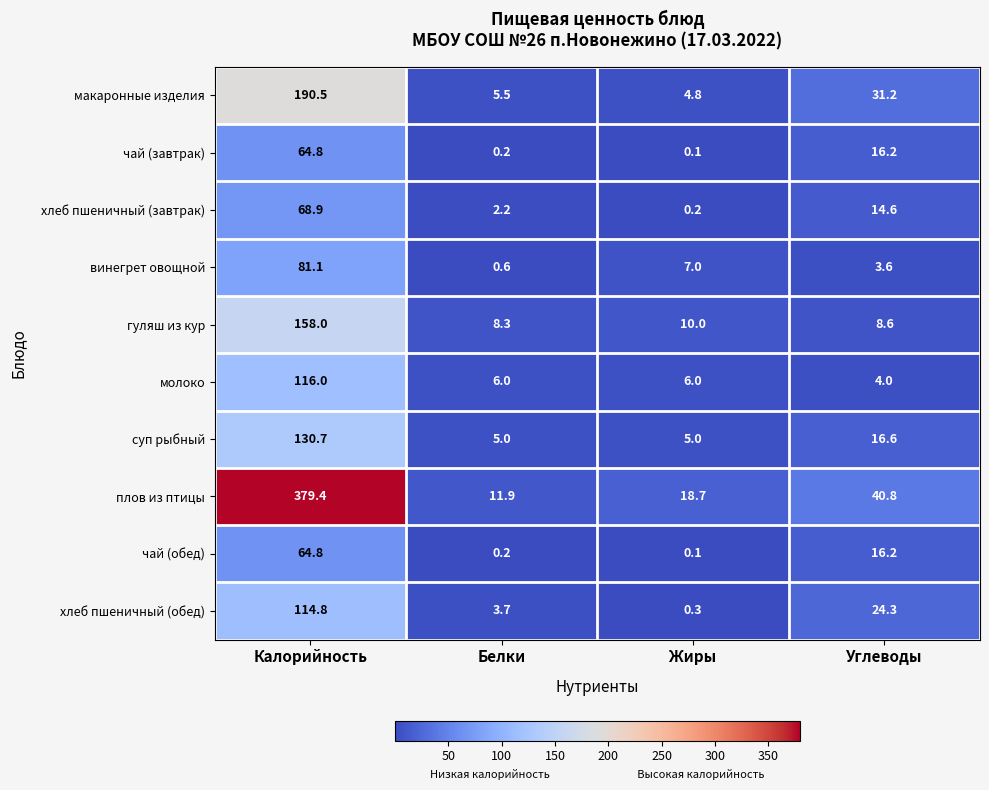

What is the difference between the суп рыбный values at Калорийность and Углеводы?

114.1